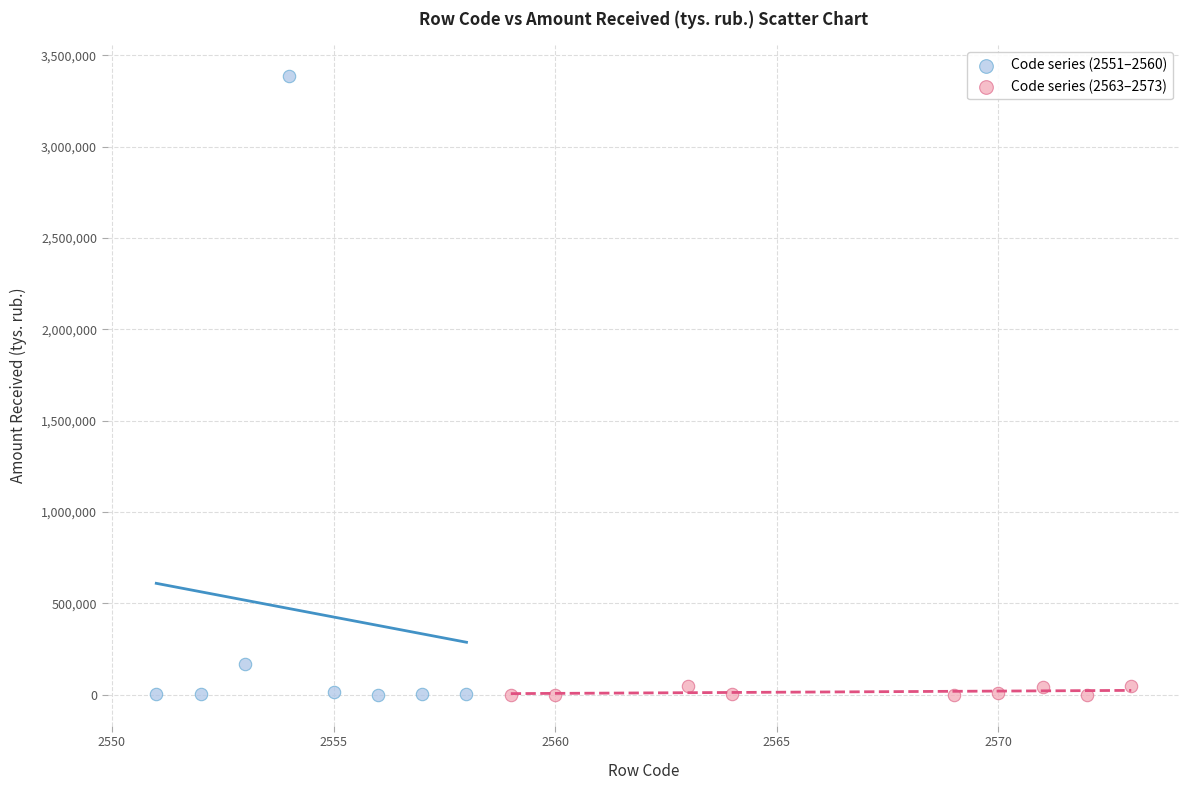

Which series has the largest Y range (max minus min)?

Code series (2551–2560)